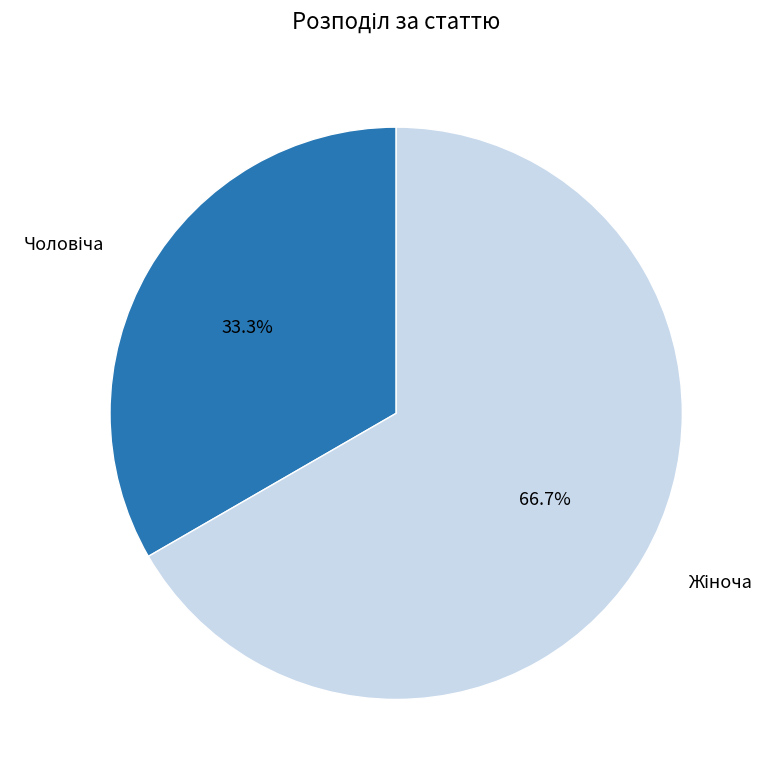

Does any single category account for the majority?

Yes